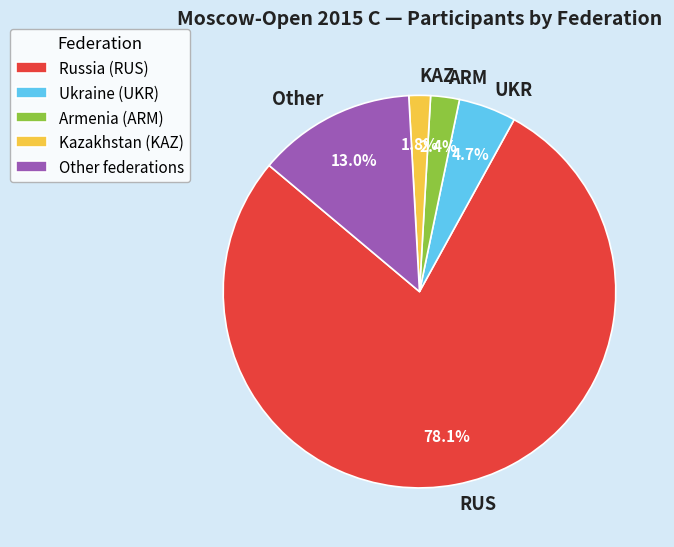

Which has a higher value, RUS or UKR?

RUS